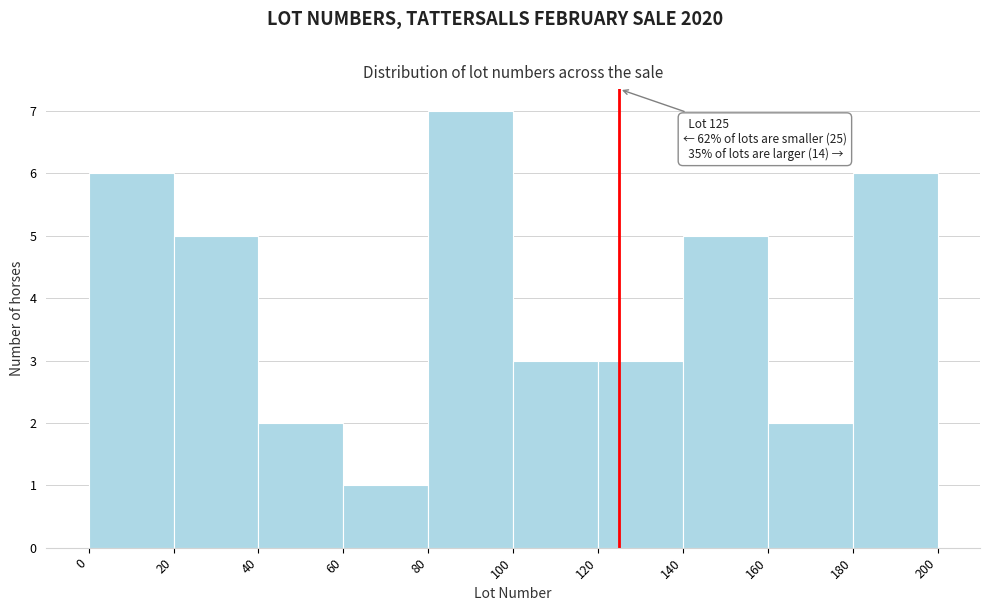

Which range on the x-axis has the tallest bar?

80 to 100